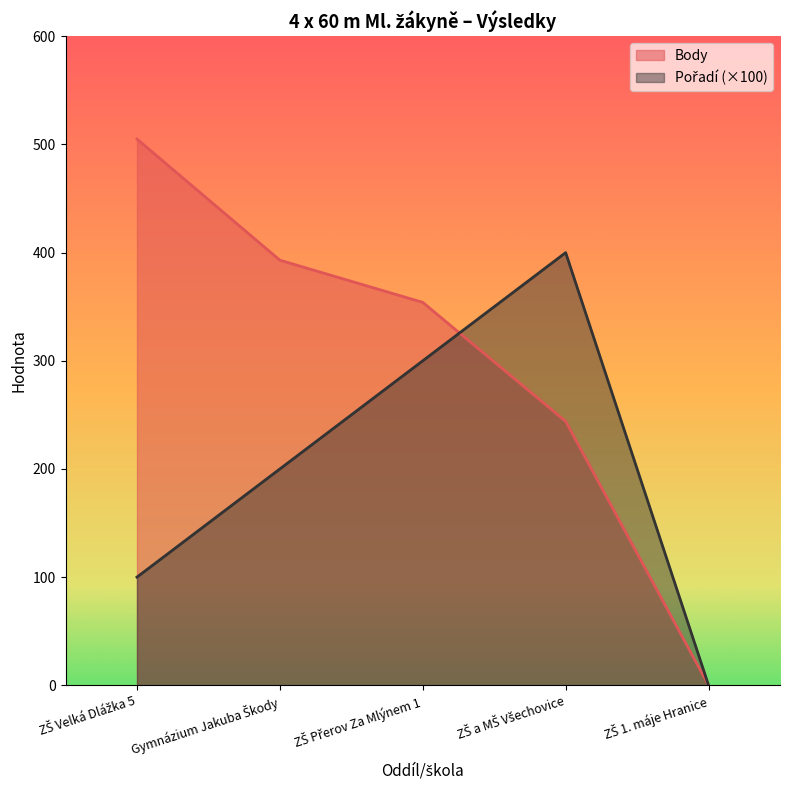

True or false: Pořadí has more than 1 interior local peaks.

False